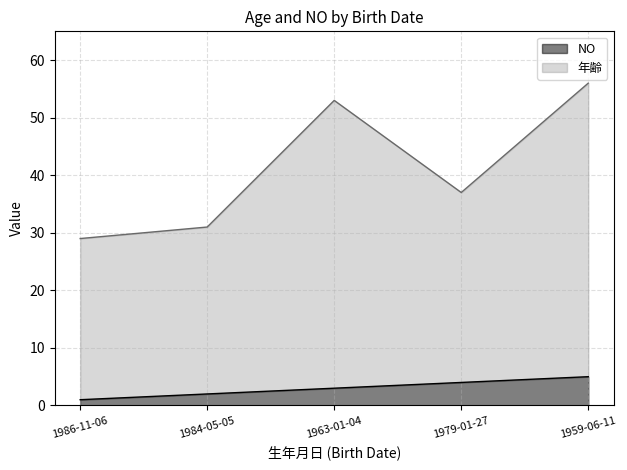

At 1979-01-27, list the series in order from smallest to largest.

NO, 年齢